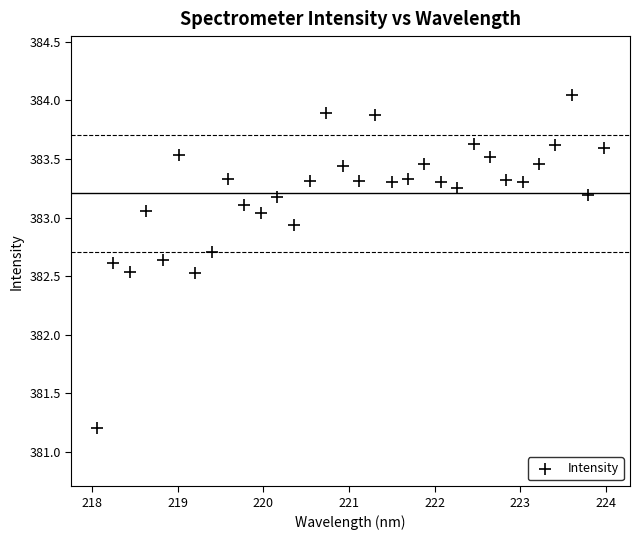

What is the range of Y values (max minus min)?

2.8